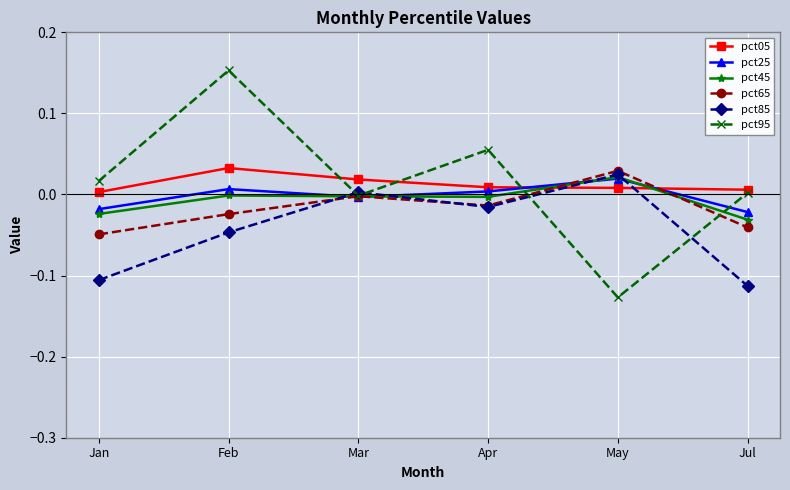

What is the label of the 4th point from the left?

Apr